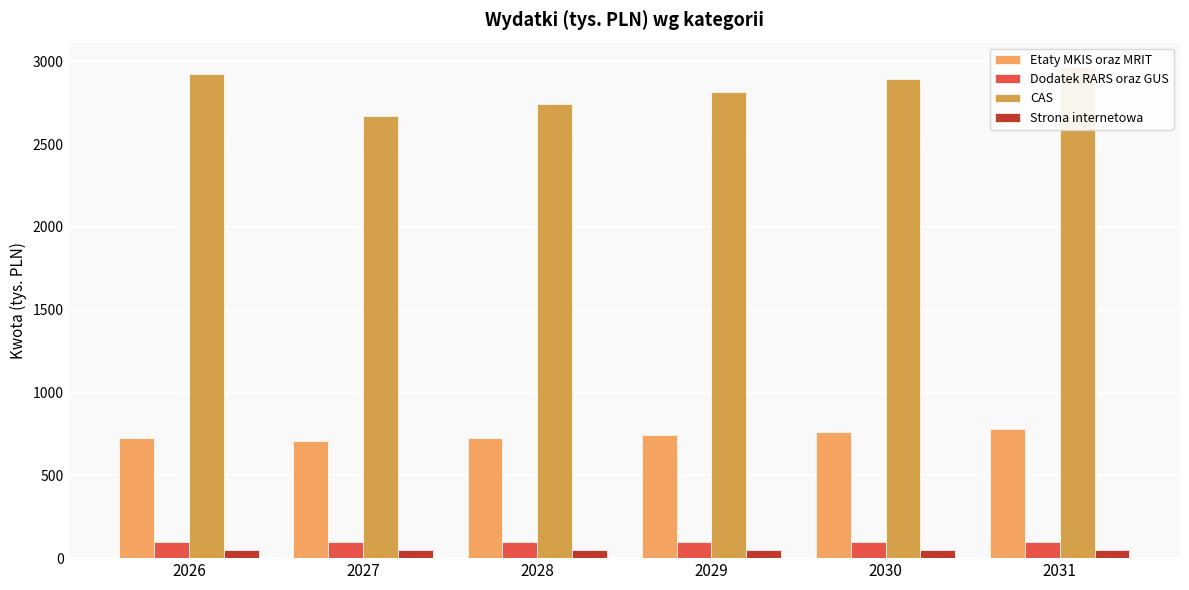

What is the greatest value displayed?

2964.9